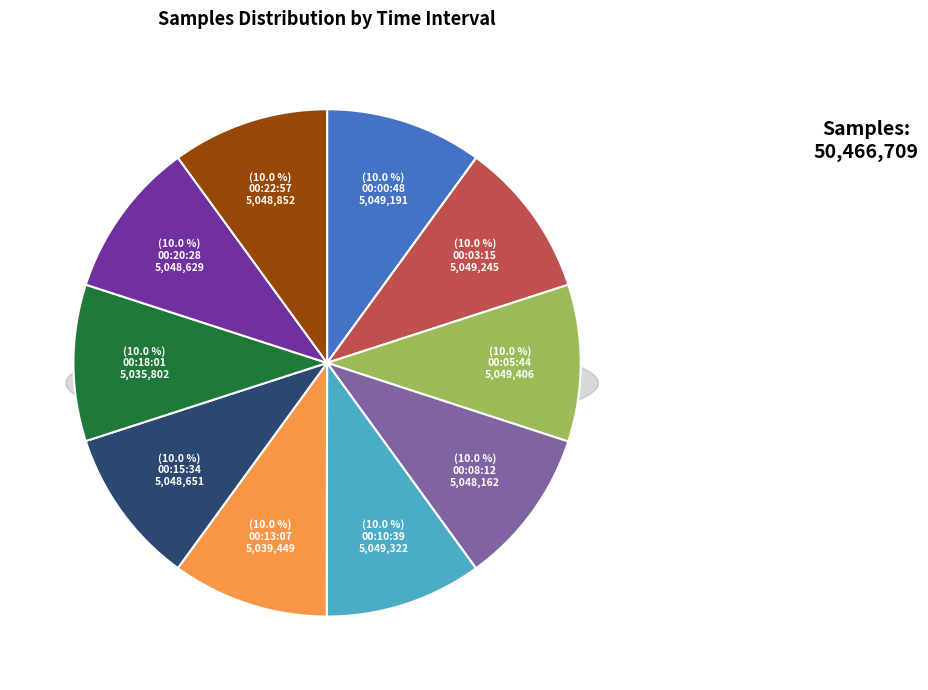

What is the total percentage of 00:15:34 and 00:18:01?

20.0%